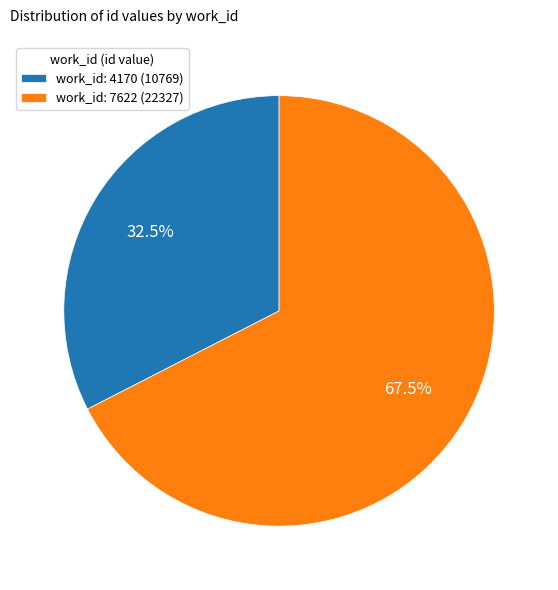

Does work_id: 4170 account for over 50% of the chart?

No